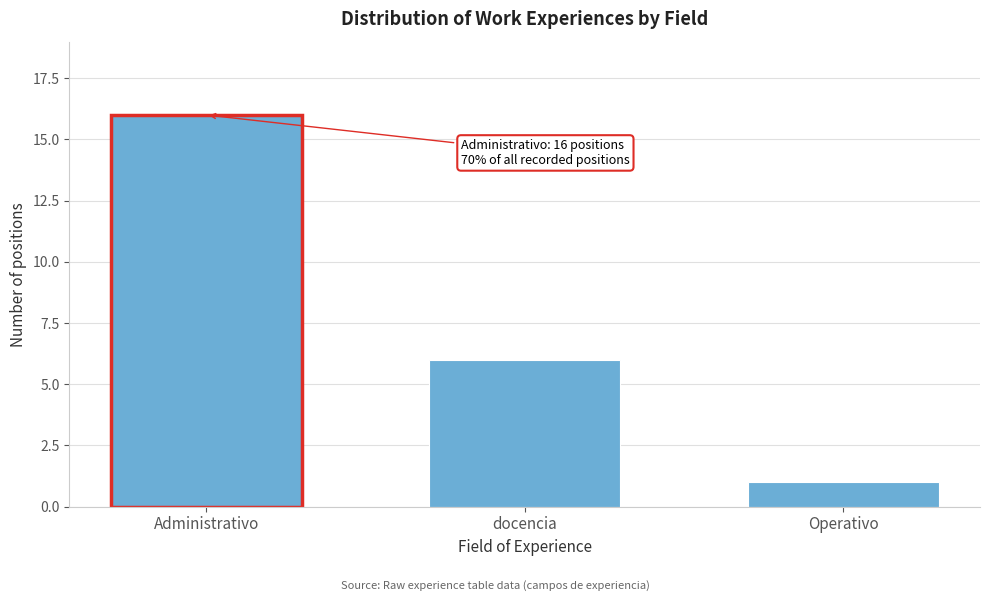

Reading left to right, transcribe all the data shown in this chart.

Administrativo=16	docencia=6	Operativo=1